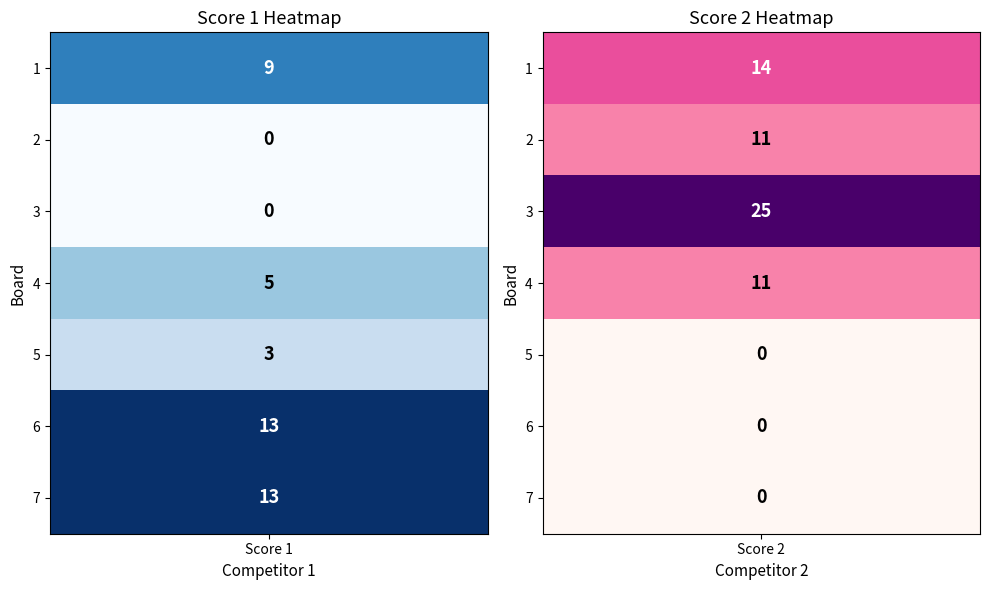

Read the Da Fatti Daniele value at 4.

5